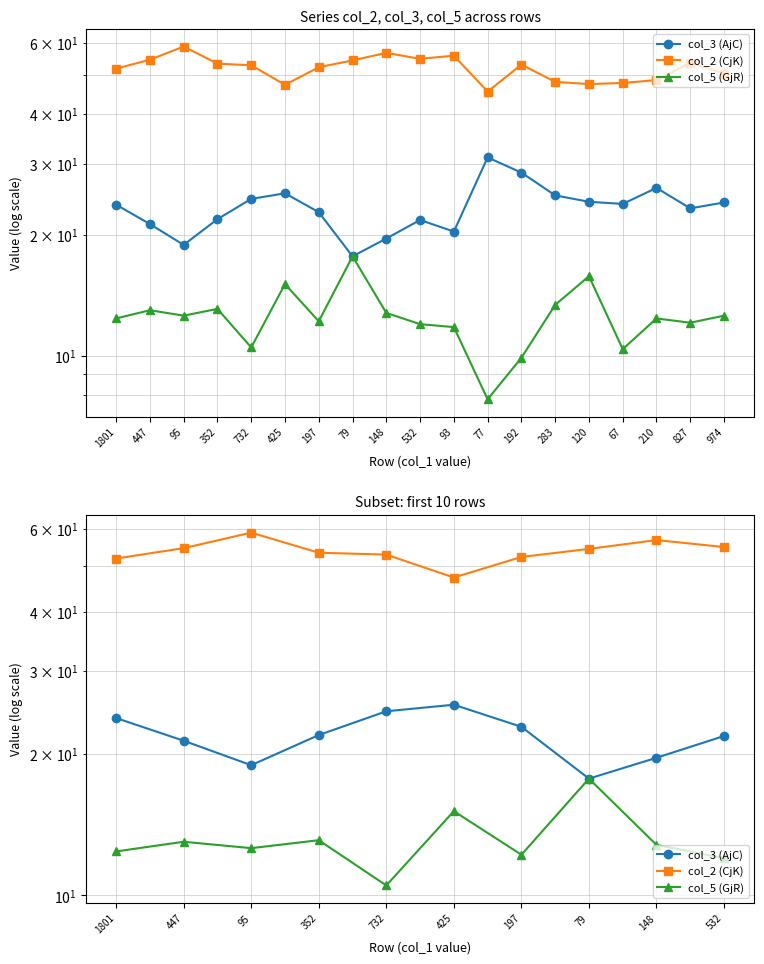

True or false: col_2 (CjK) and col_3 (AjC) cross at least once.

False